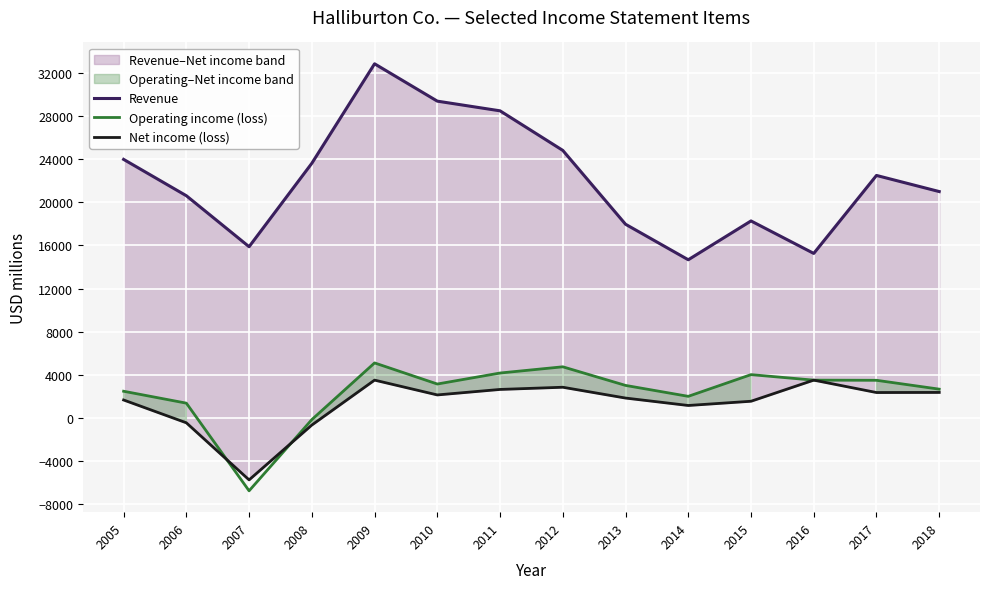

What is the average value of the Operating income (loss) series?

2334